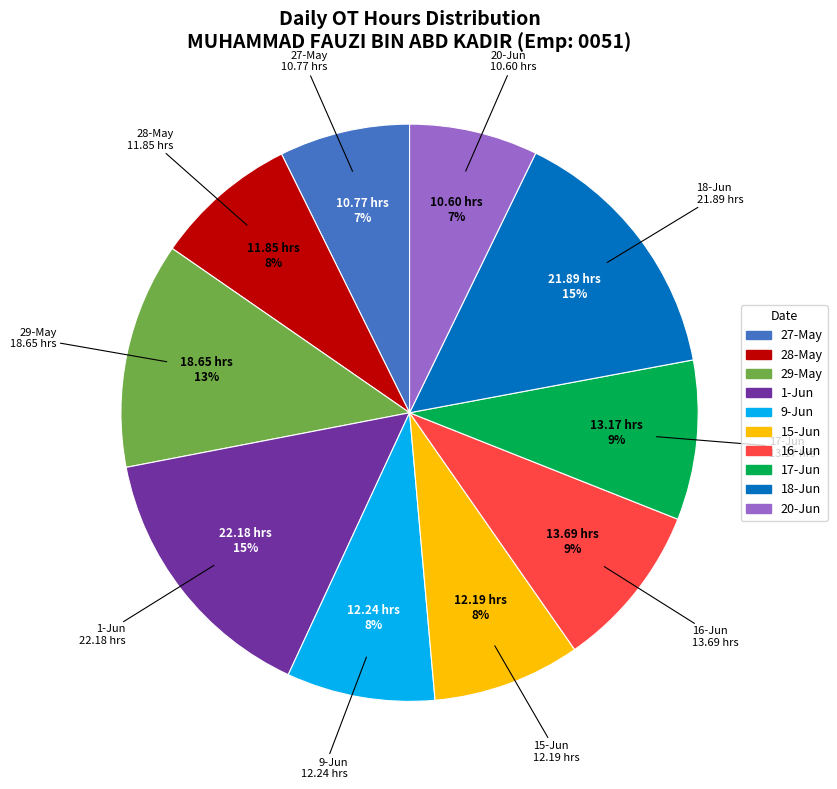

To the nearest percent, what portion does 1-Jun represent?

15%